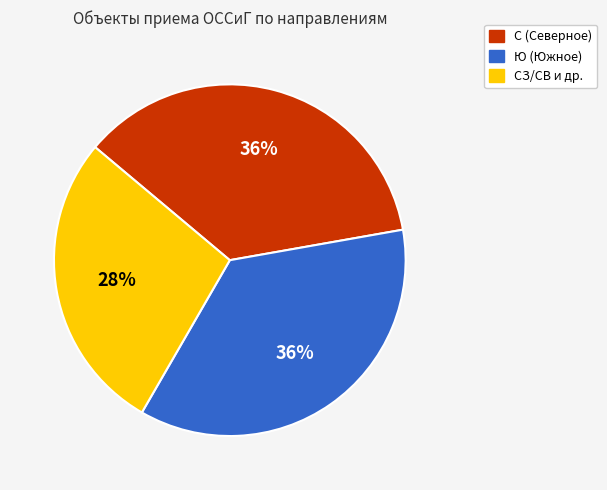

What percentage is the Ю (Южное) slice, to the nearest percent?

36%